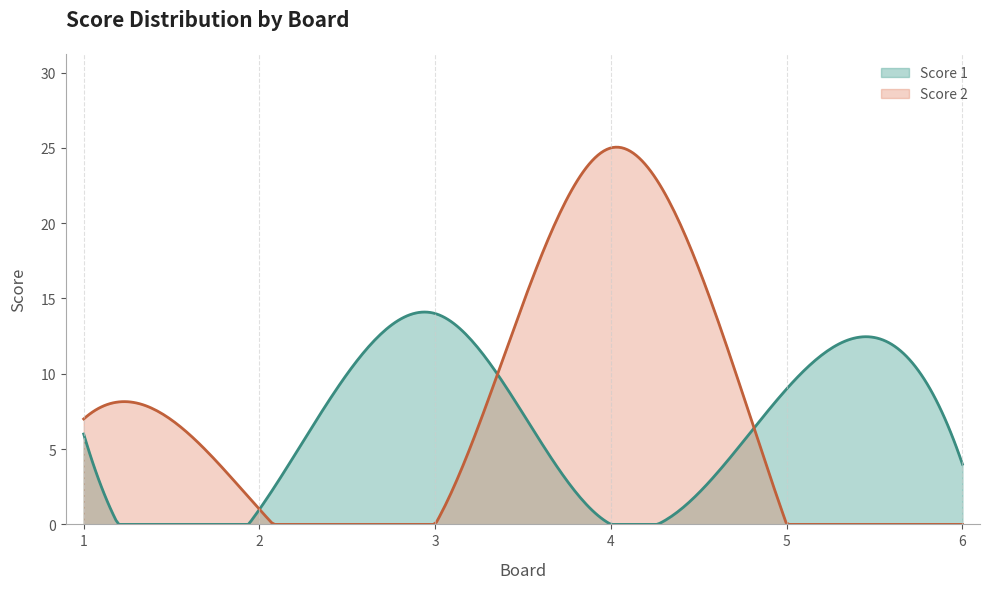

At which category is the sum across all series the highest?

4